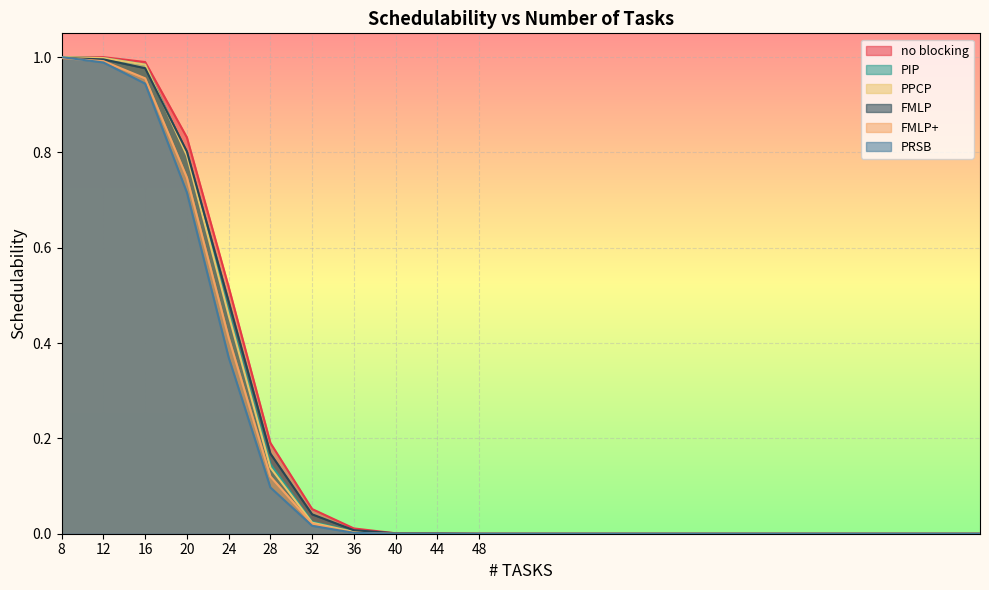

What is the maximum value shown in the chart?

1.0